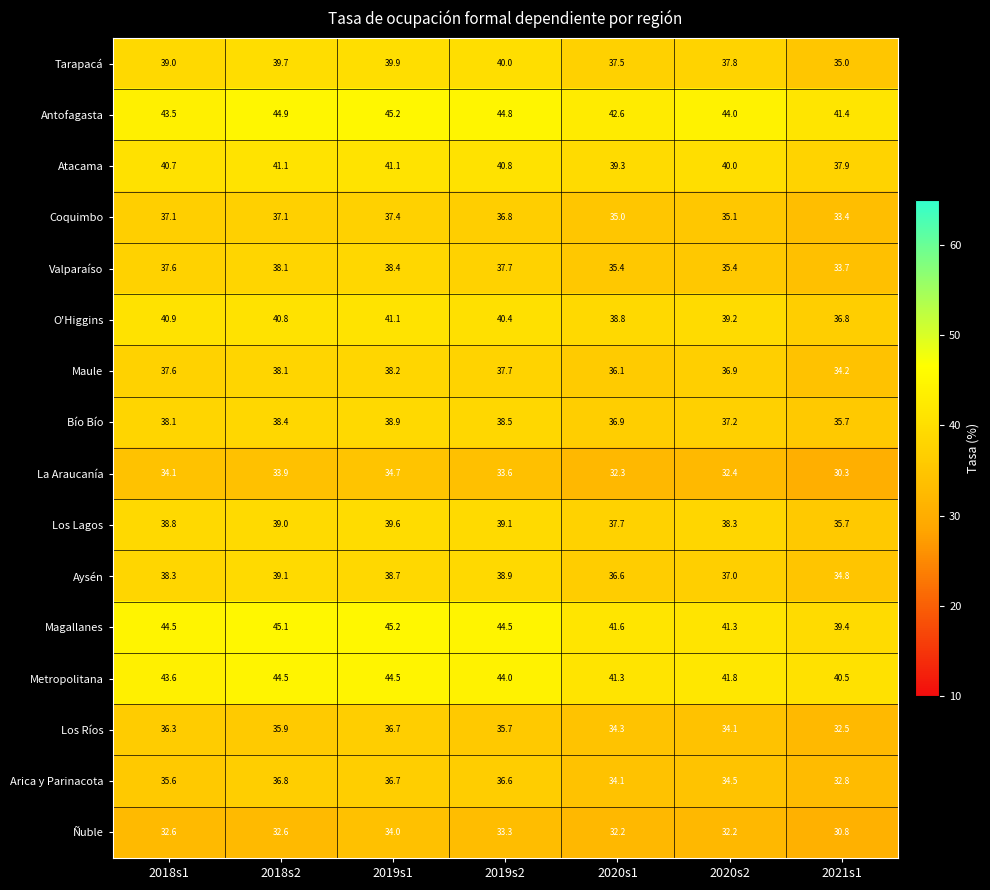

At how many categories does at least one series exceed 33?

7